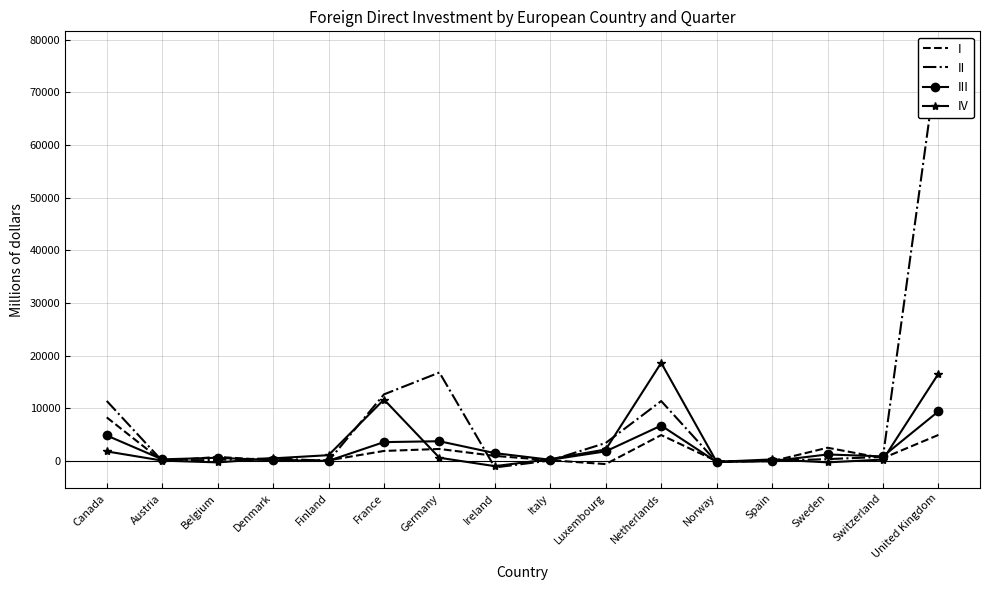

The II series shows 12653 at France. True or false?

True